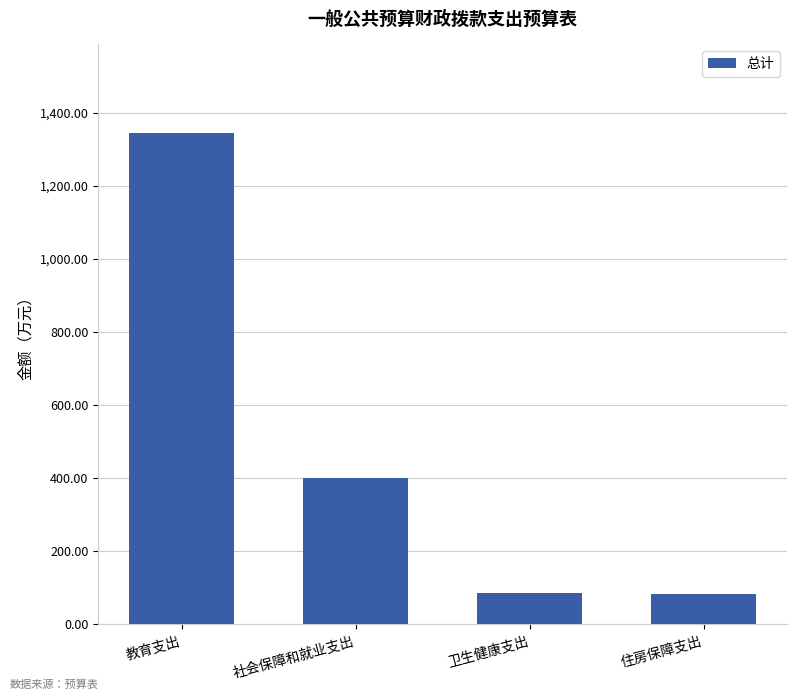

What is the ratio of the value at 住房保障支出 to the value at 卫生健康支出?

1.0